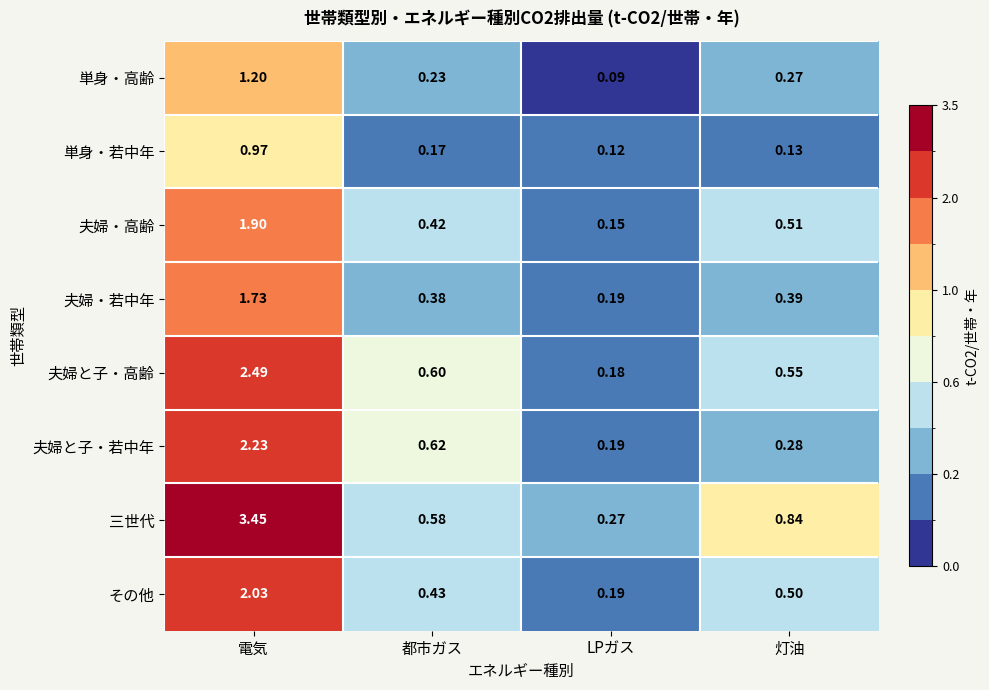

Which label corresponds to the largest value in the chart?

電気